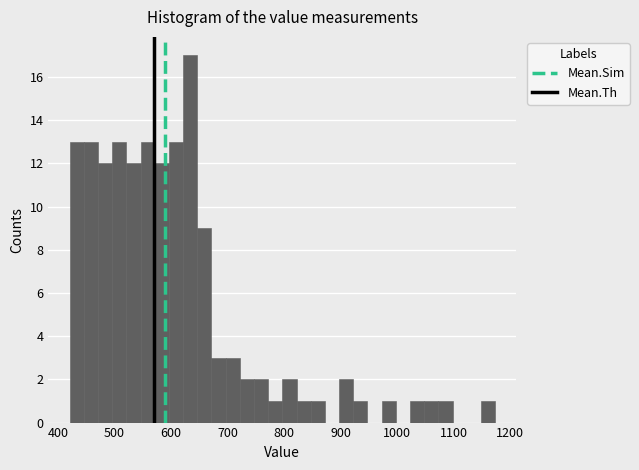

Around what value on the x-axis is the tallest bar? Give the approximate position of its centre, as read against the axis.

630